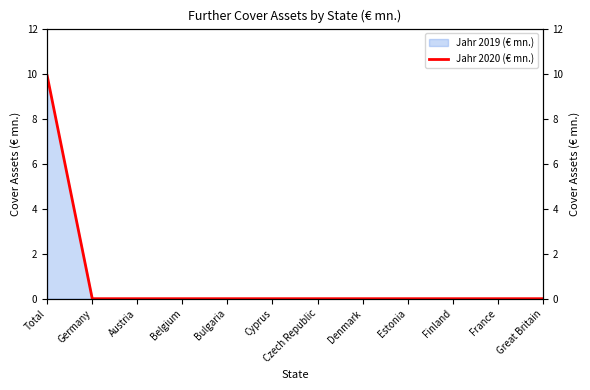

What is the label of the 7th point from the left?

Czech Republic